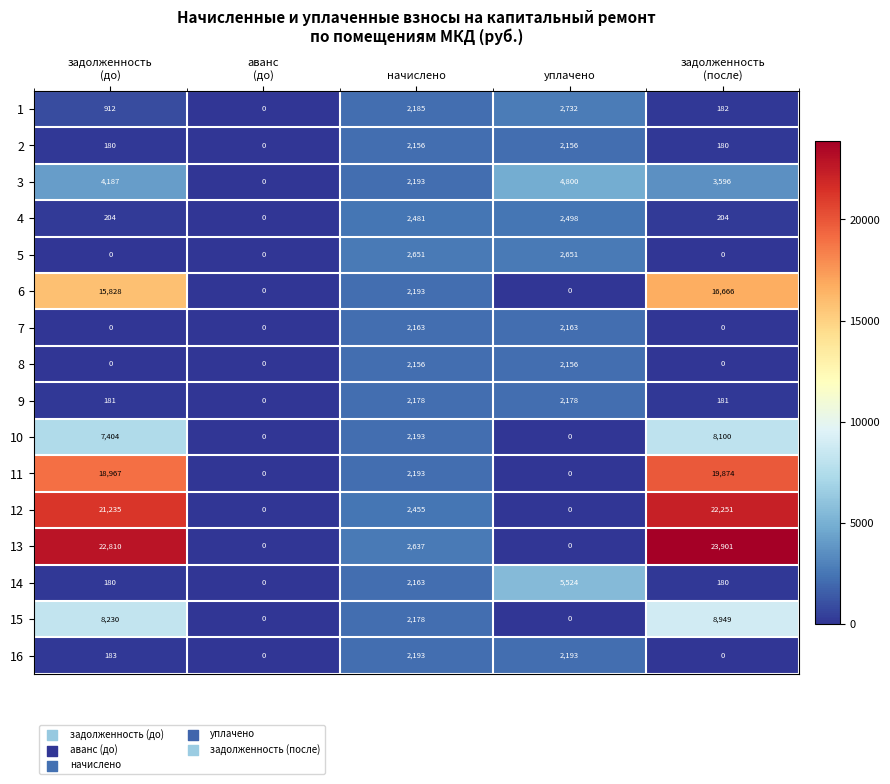

What is the average value of the 13 series?

9870